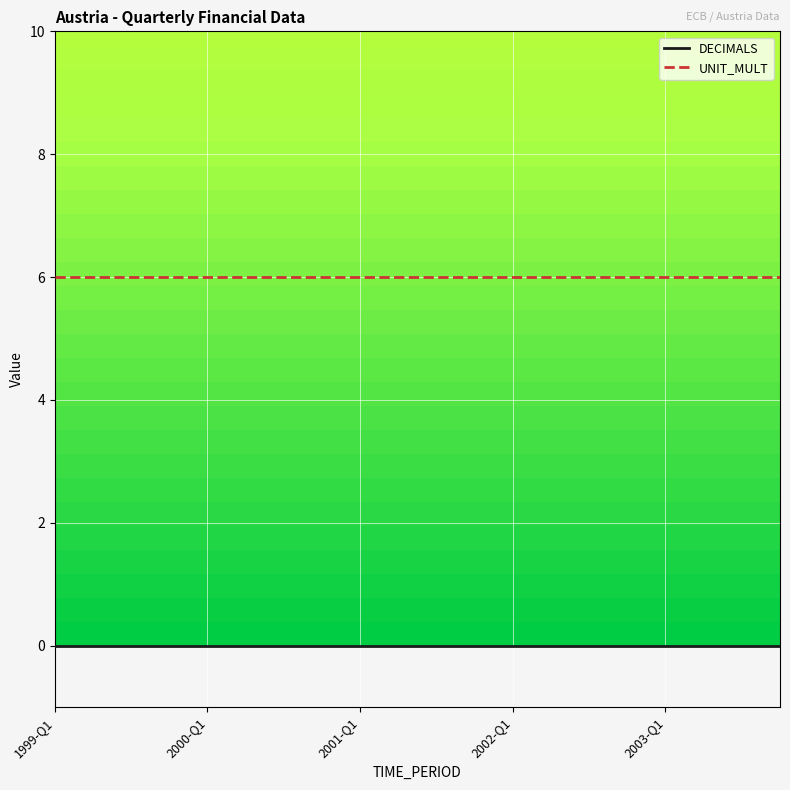

List the series in order of their peak value, highest first.

UNIT_MULT, DECIMALS